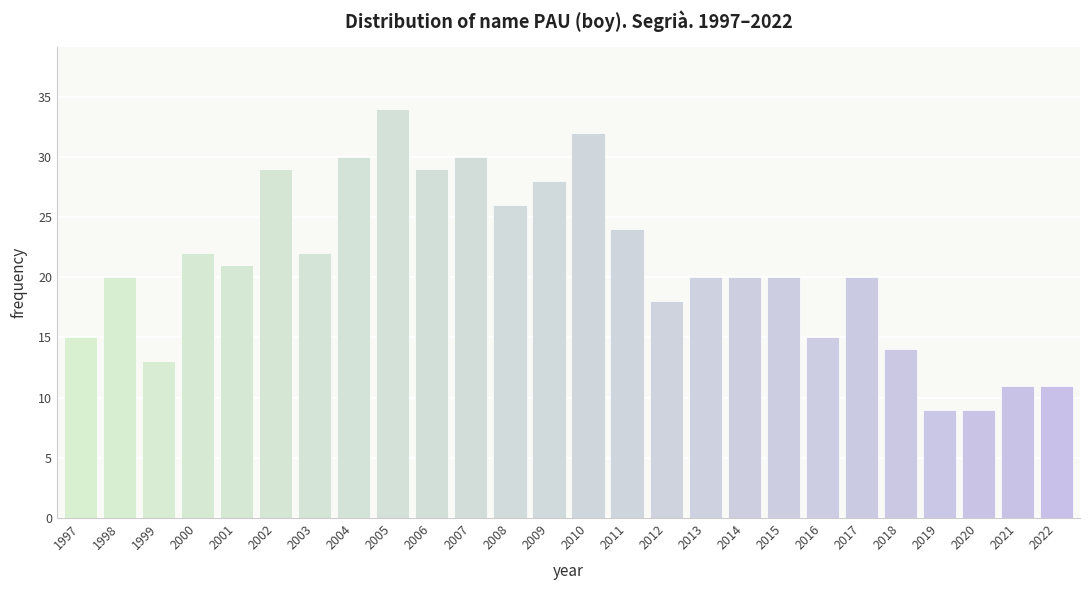

Reading left to right, list all the values displayed in this chart.

15	20	13	22	21	29	22	30	34	29	30	26	28	32	24	18	20	20	20	15	20	14	9	9	11	11